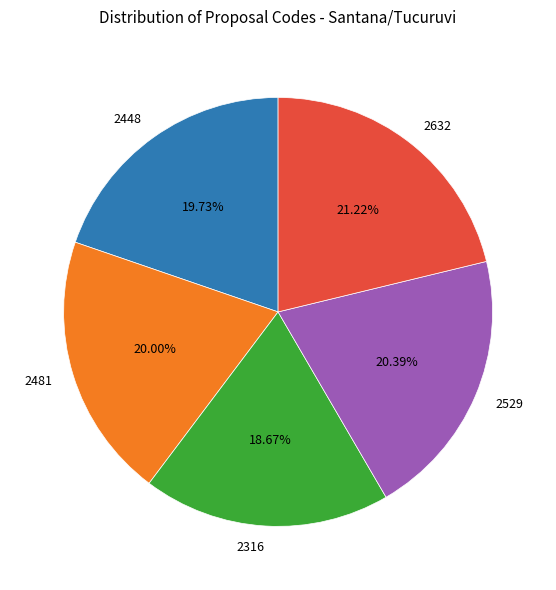

Does 2448 represent more than half of the total?

No